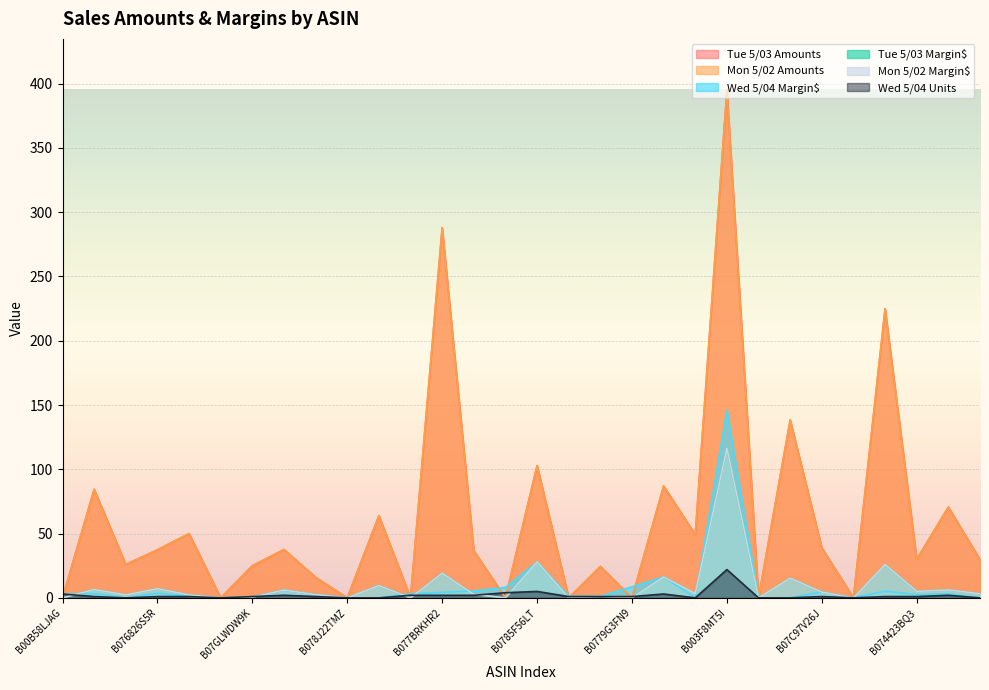

How many interior local valleys does the Tue 5/03 Margin$ series have?

11